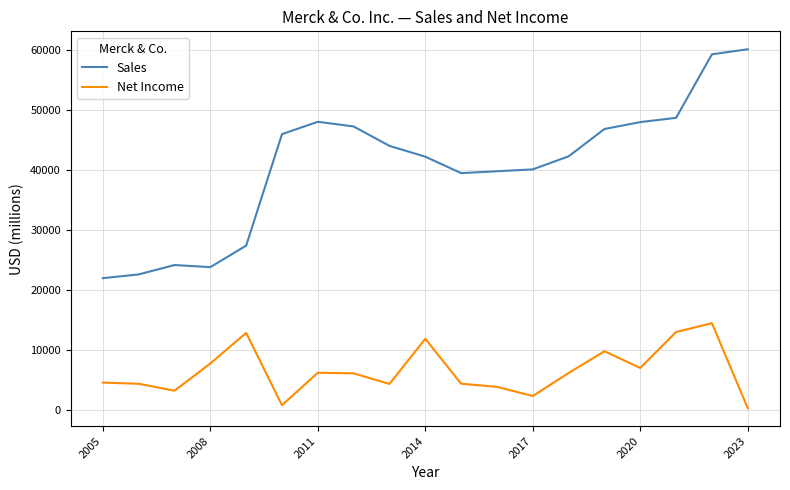

What is the maximum value shown in the chart?

60115